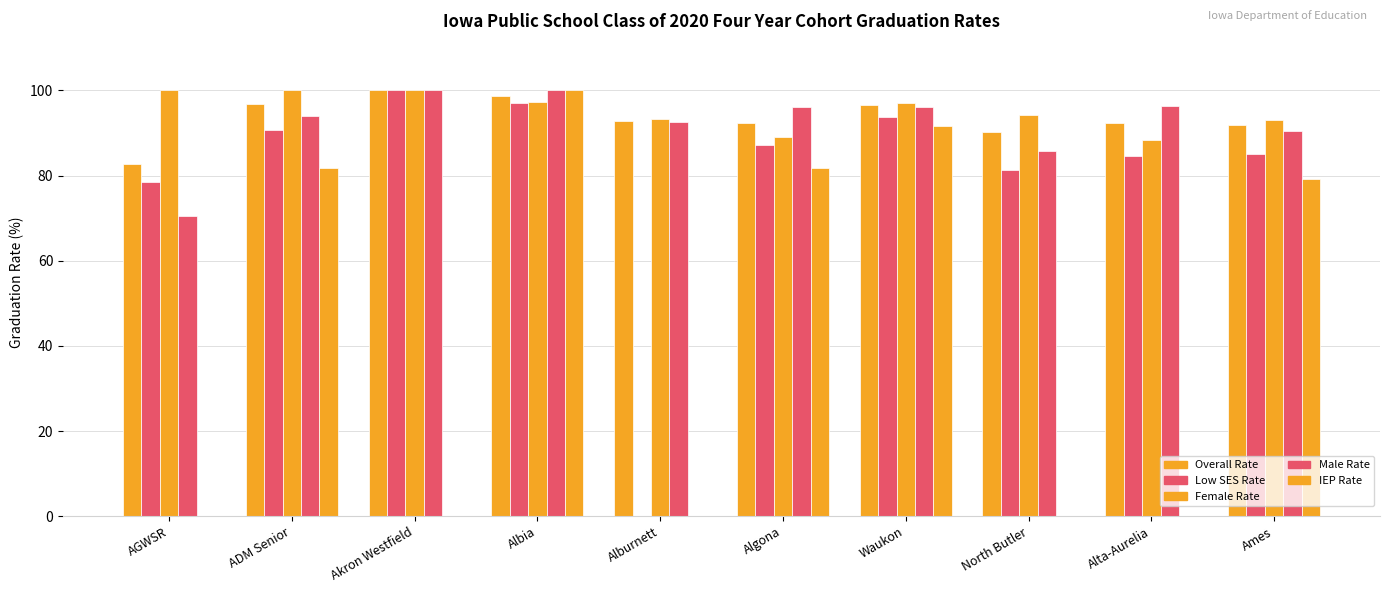

What is the difference between the second highest and minimum values in the Overall Rate series?

16.0